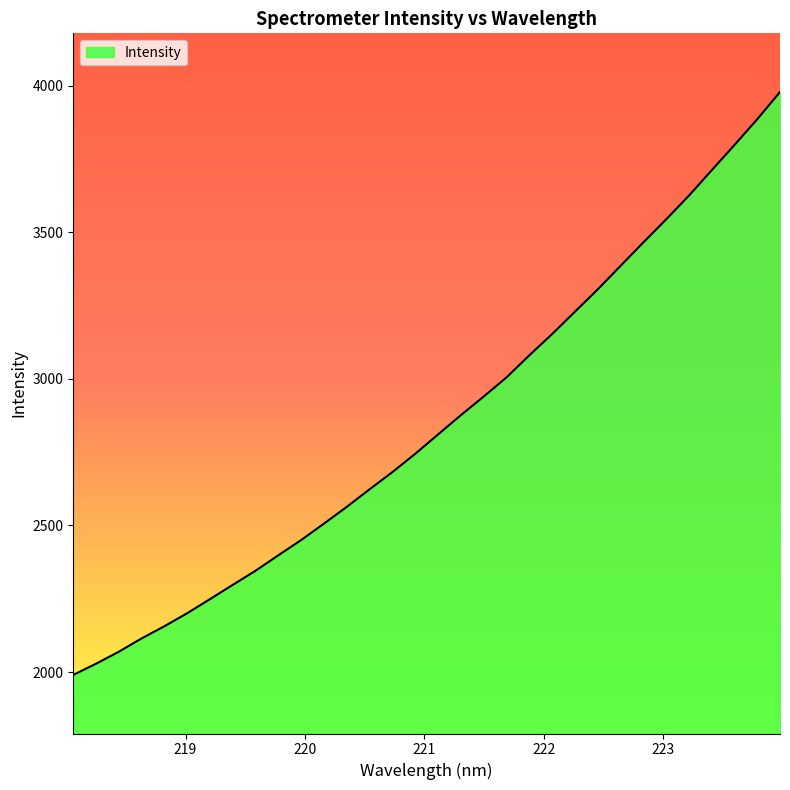

What is the greatest value displayed?

3978.5